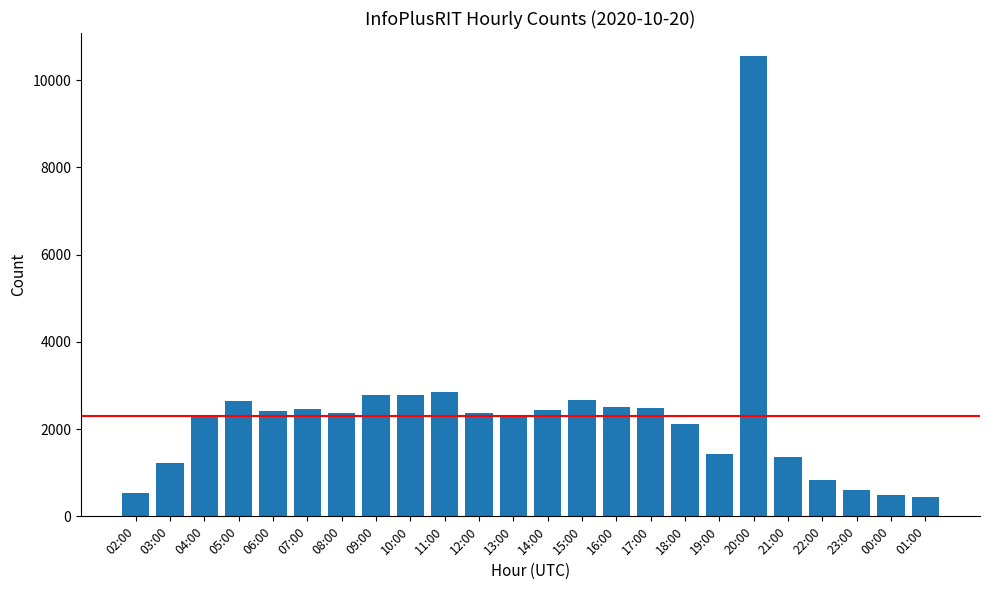

What is the greatest value displayed?

10554